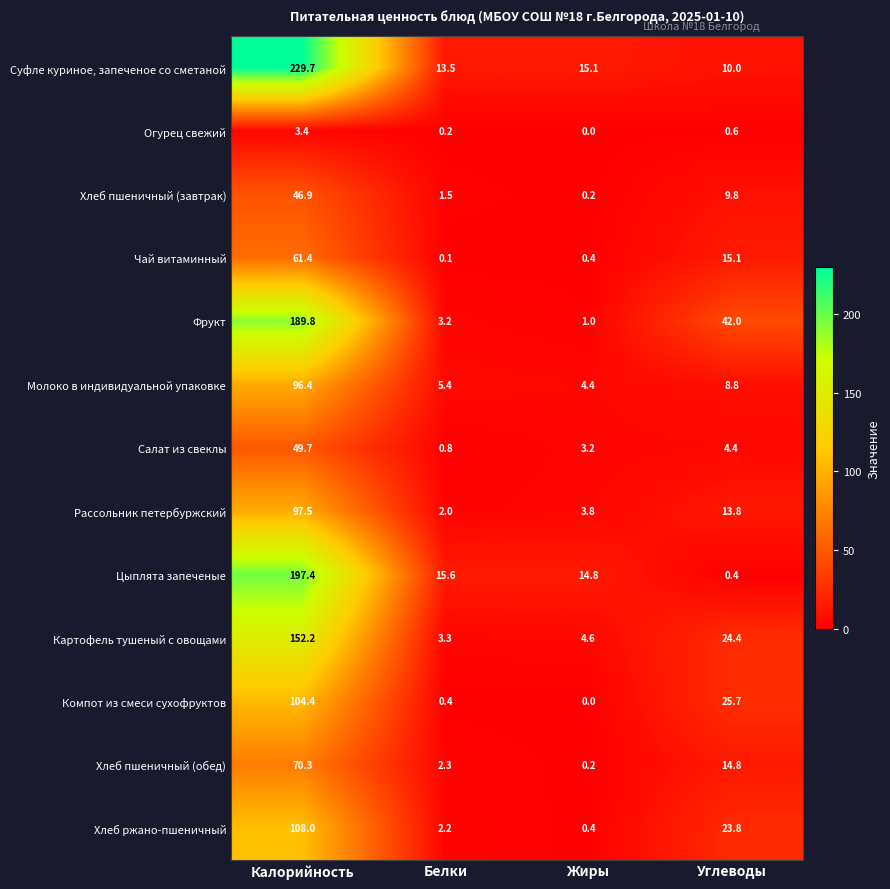

What is the maximum value shown in the chart?

229.7